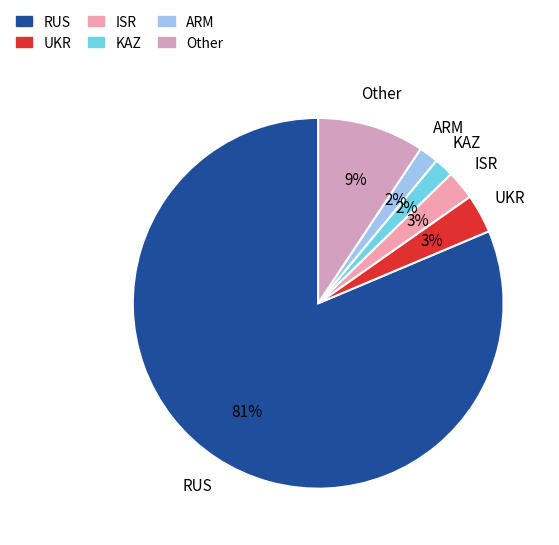

What percentage is the ISR slice, to the nearest percent?

3%